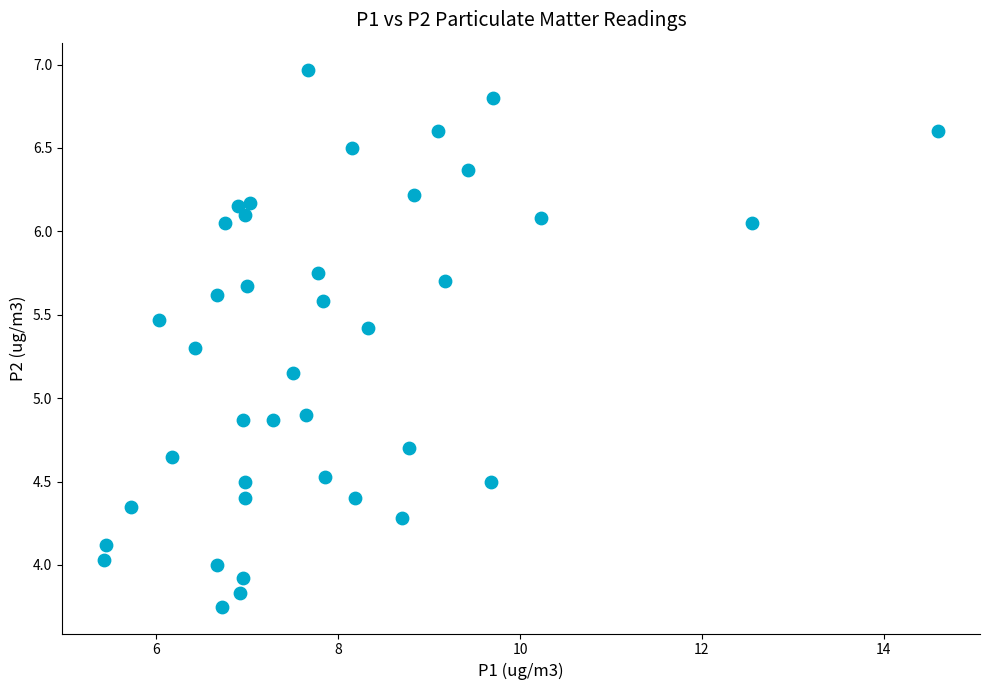

What is the range of Y values (max minus min)?

3.2